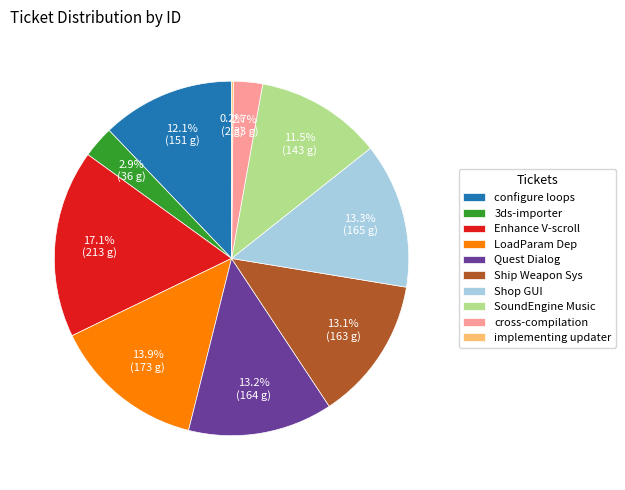

Which slice is the largest?

Enhance V-scroll